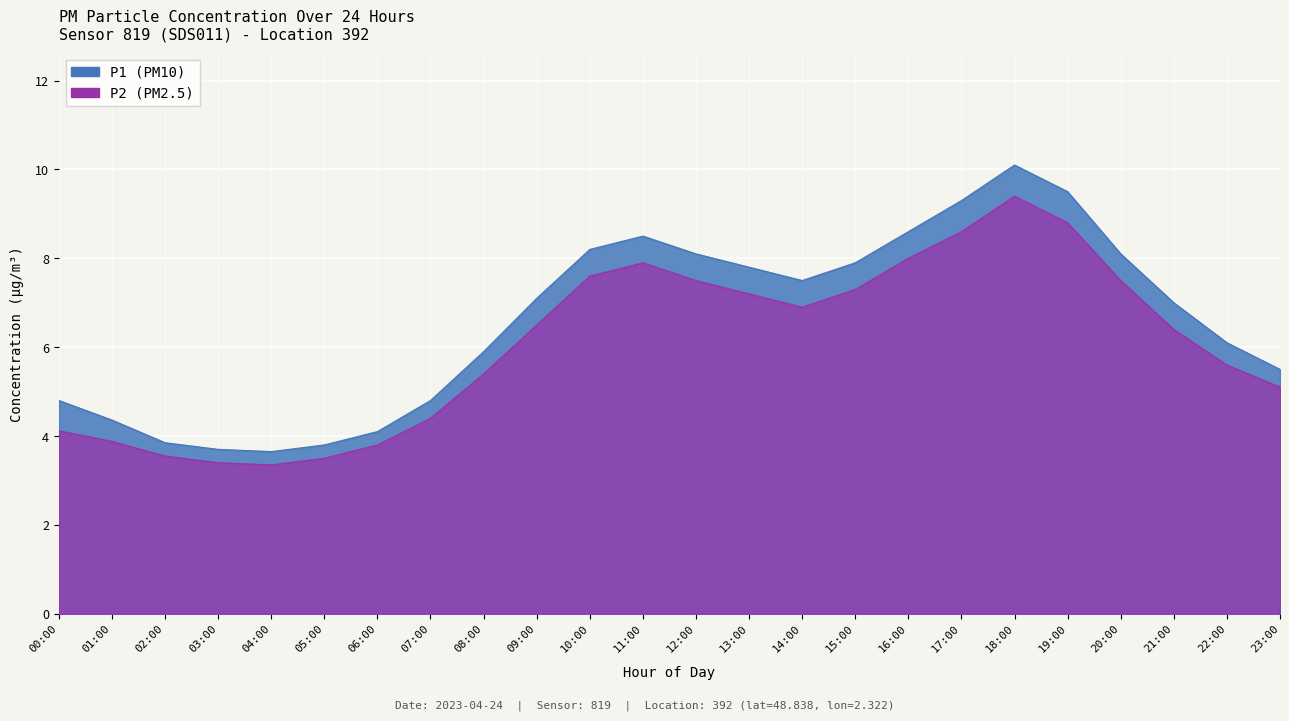

What is the difference between the highest and lowest values at 09:00?

0.6